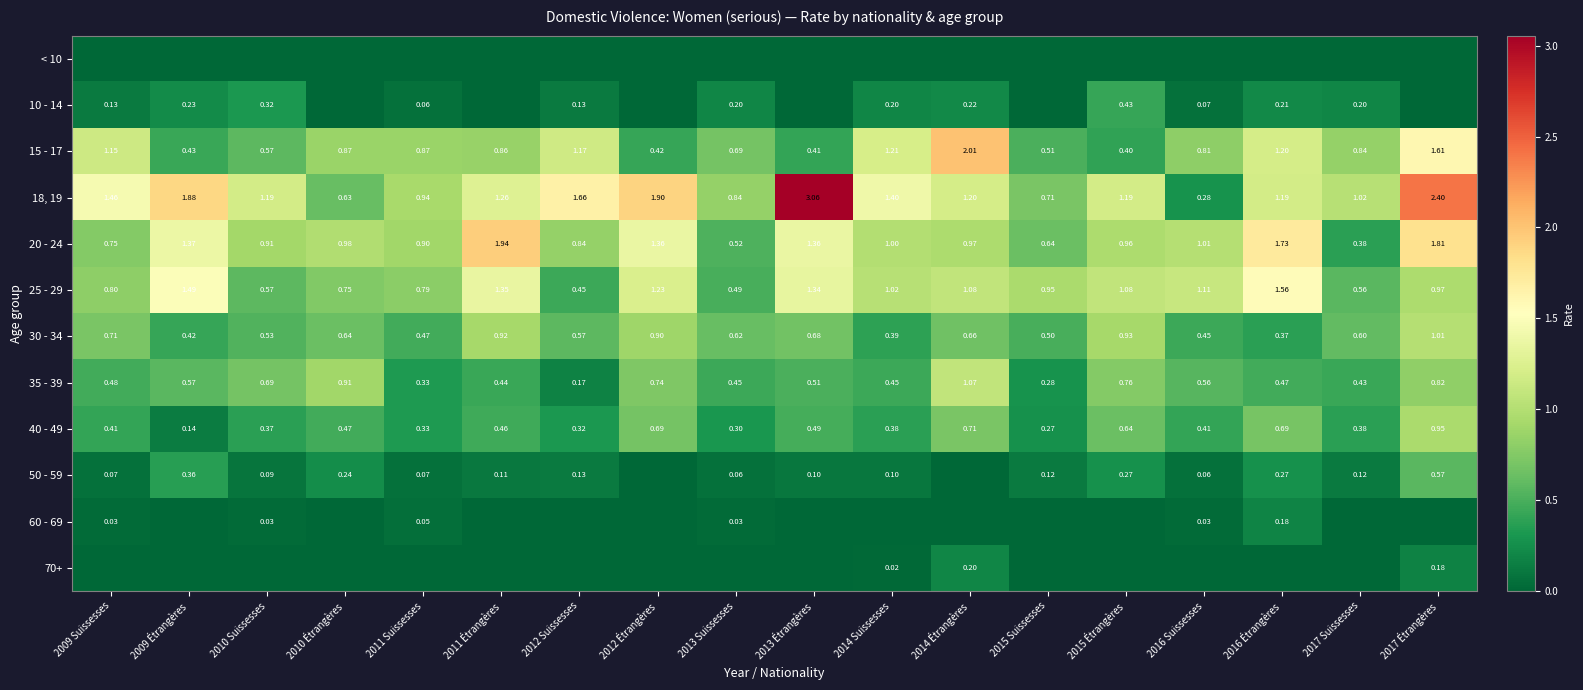

At how many categories does at least one series exceed 1?

14